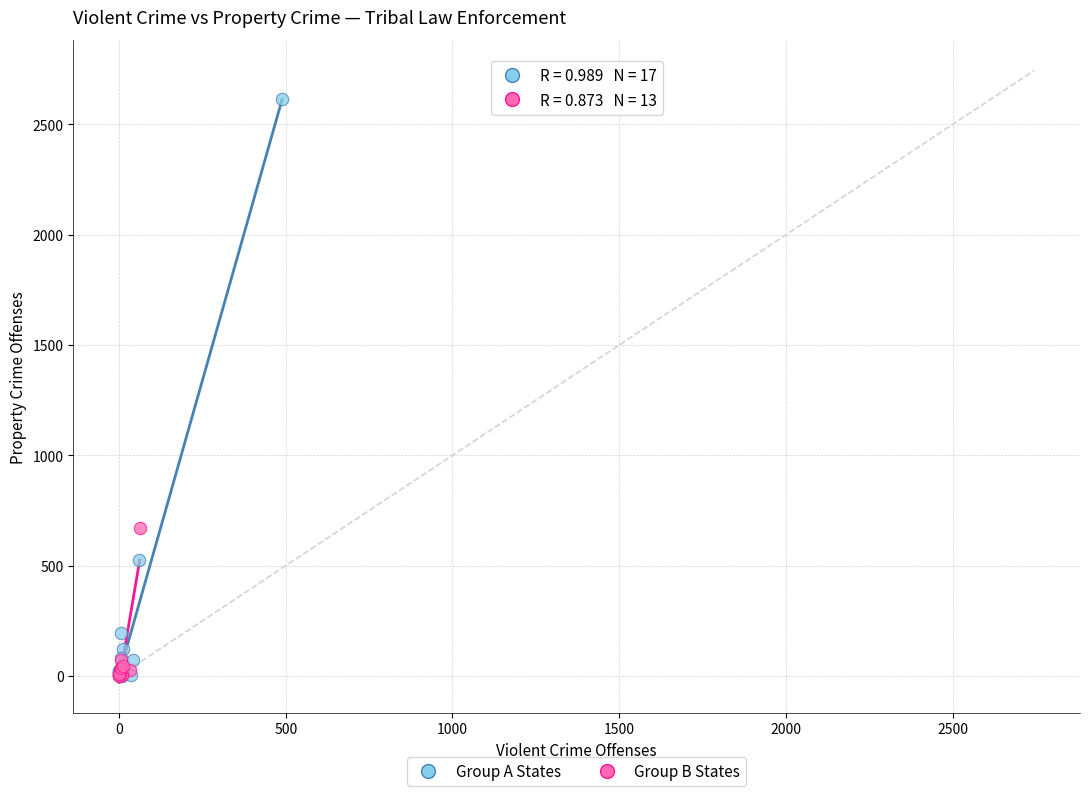

Which series has the largest Y range (max minus min)?

Group A States